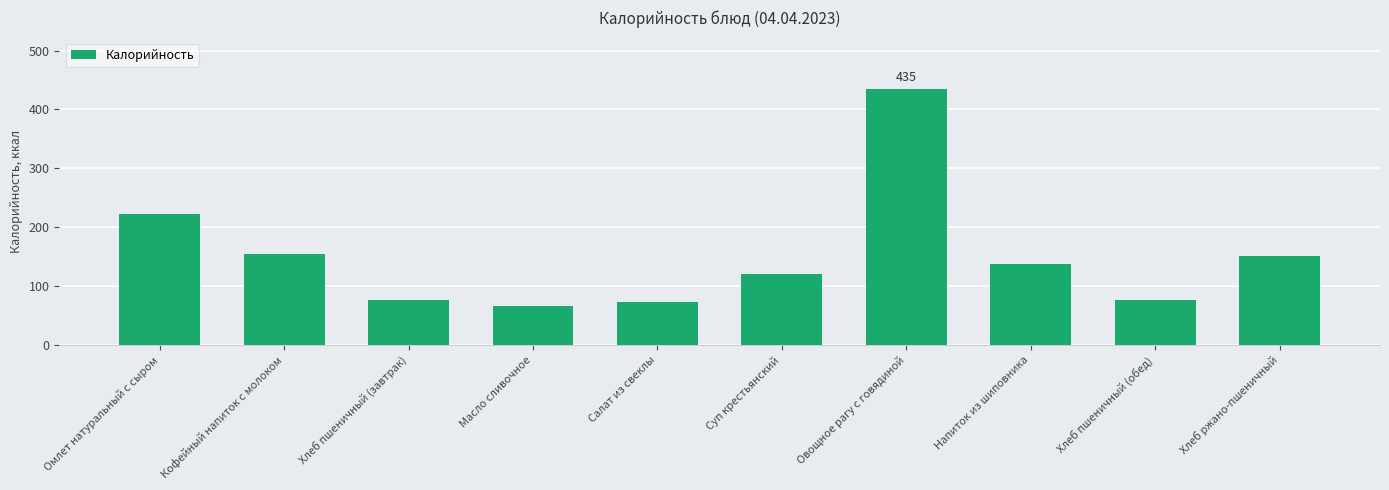

What is the difference between the maximum and minimum values?

369